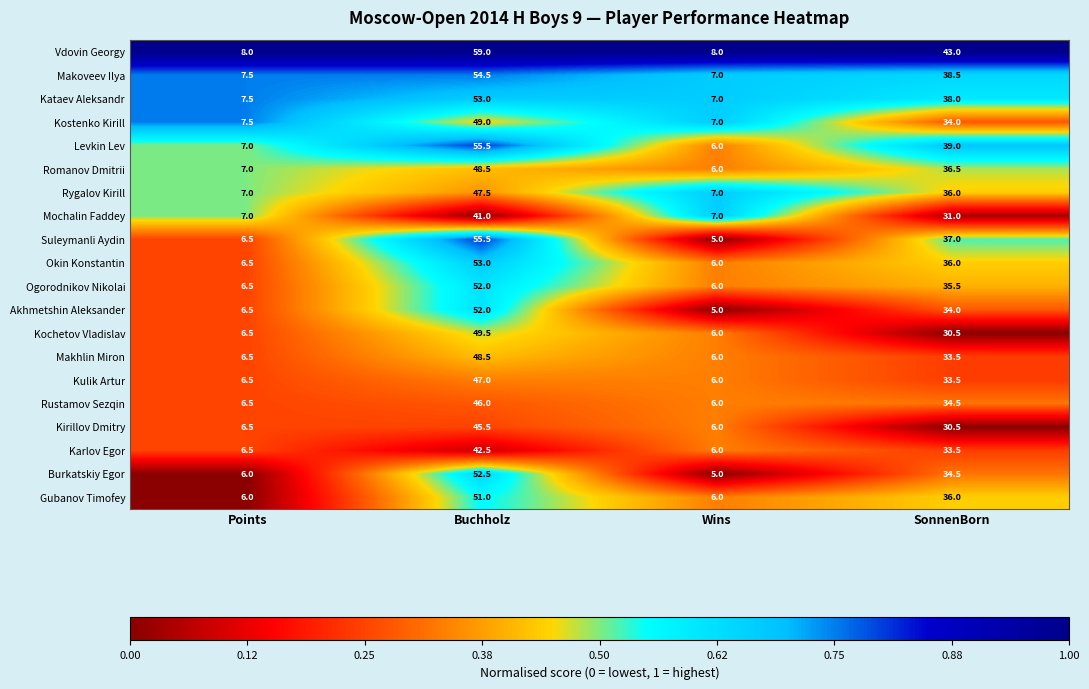

What is the total value across all series at Buchholz?

1003.0